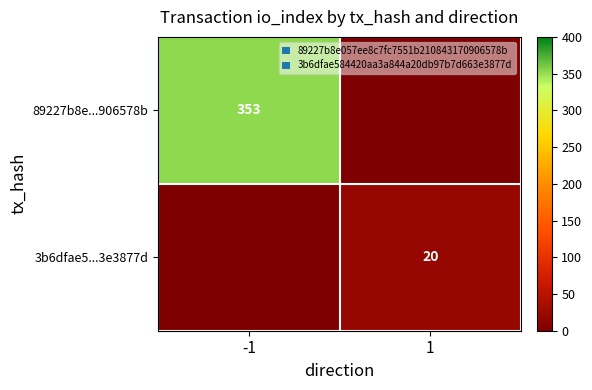

Is it true that 3b6dfae5...3e3877d equals 6 at 1?

False